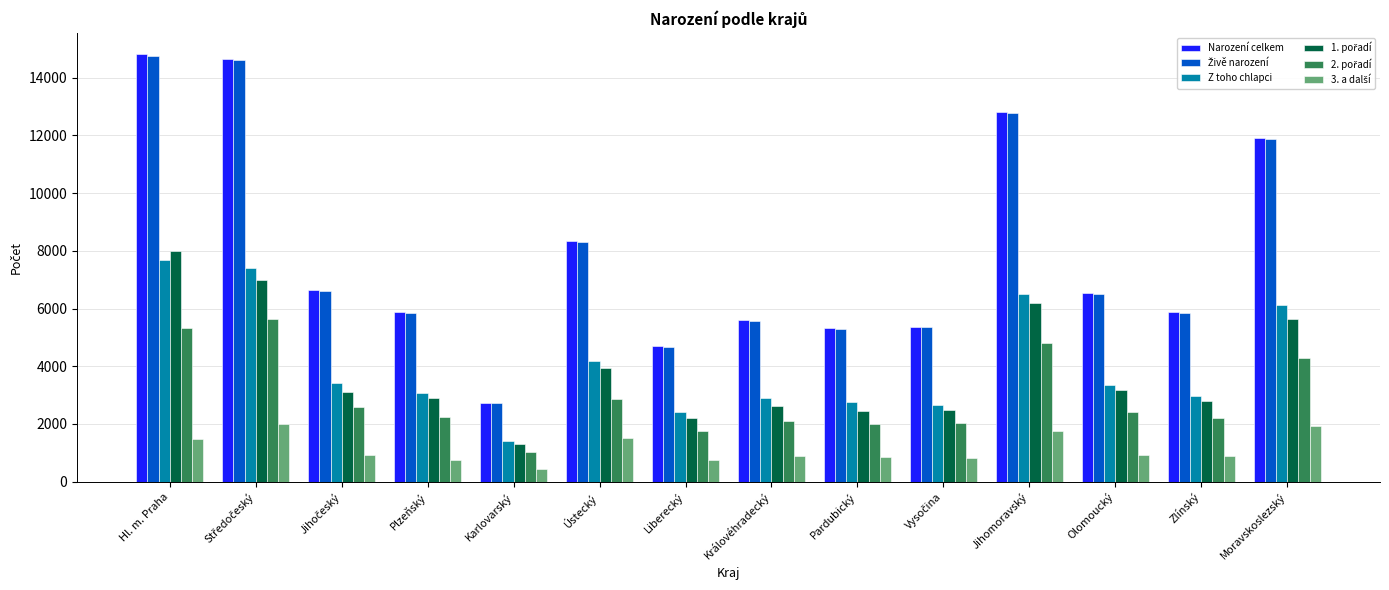

At how many categories does at least one series exceed 8935?

4